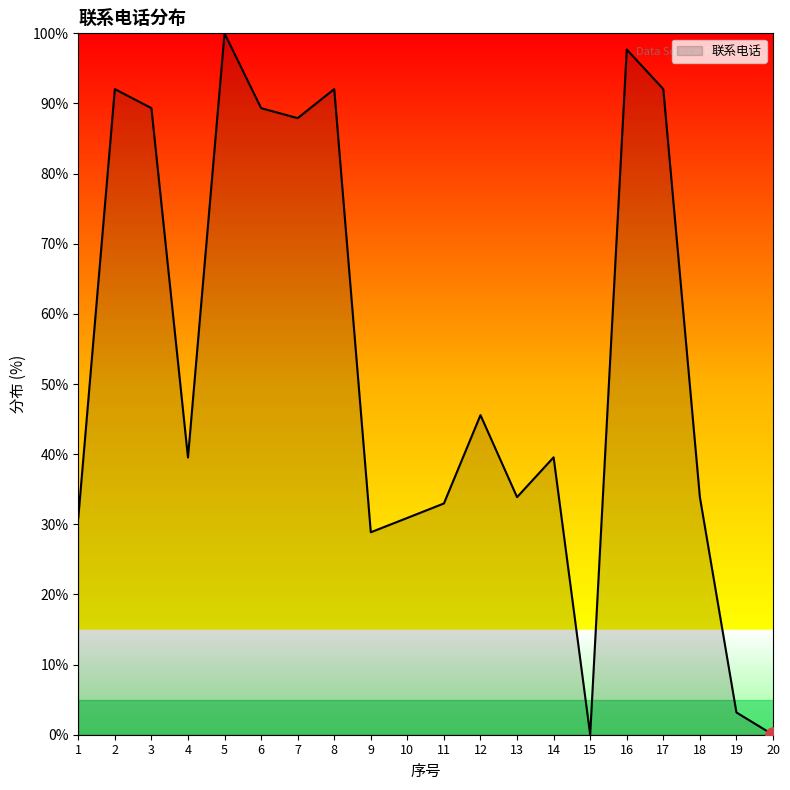

What is the change in value from 9 to 11?

+4.1